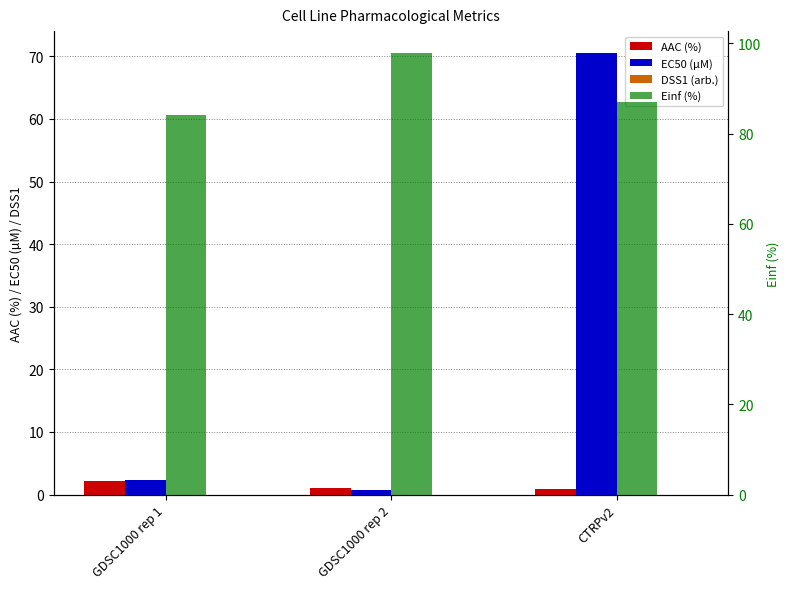

What is the difference between the maximum and second lowest values in the AAC (%) series?

1.0